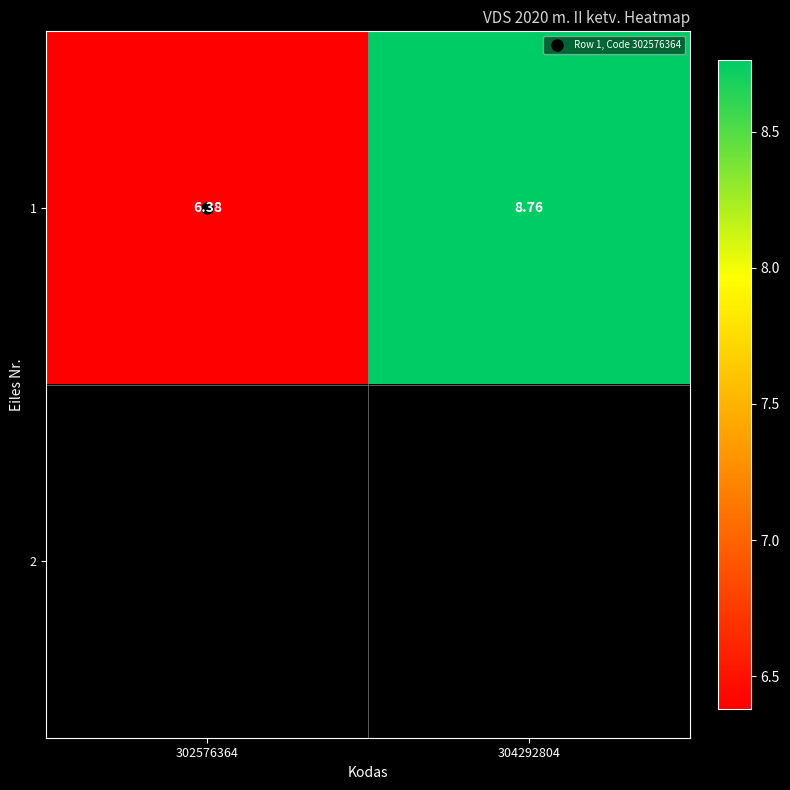

Which label corresponds to the smallest value in the chart?

302576364